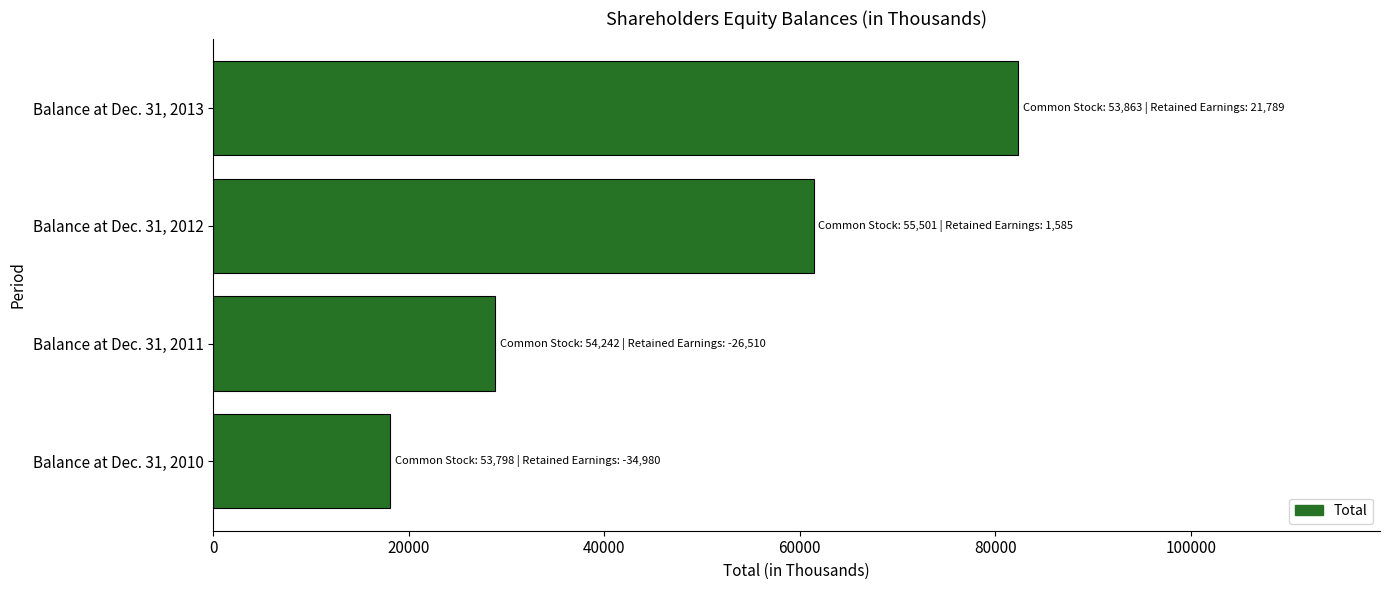

Are the bars horizontal?

Yes